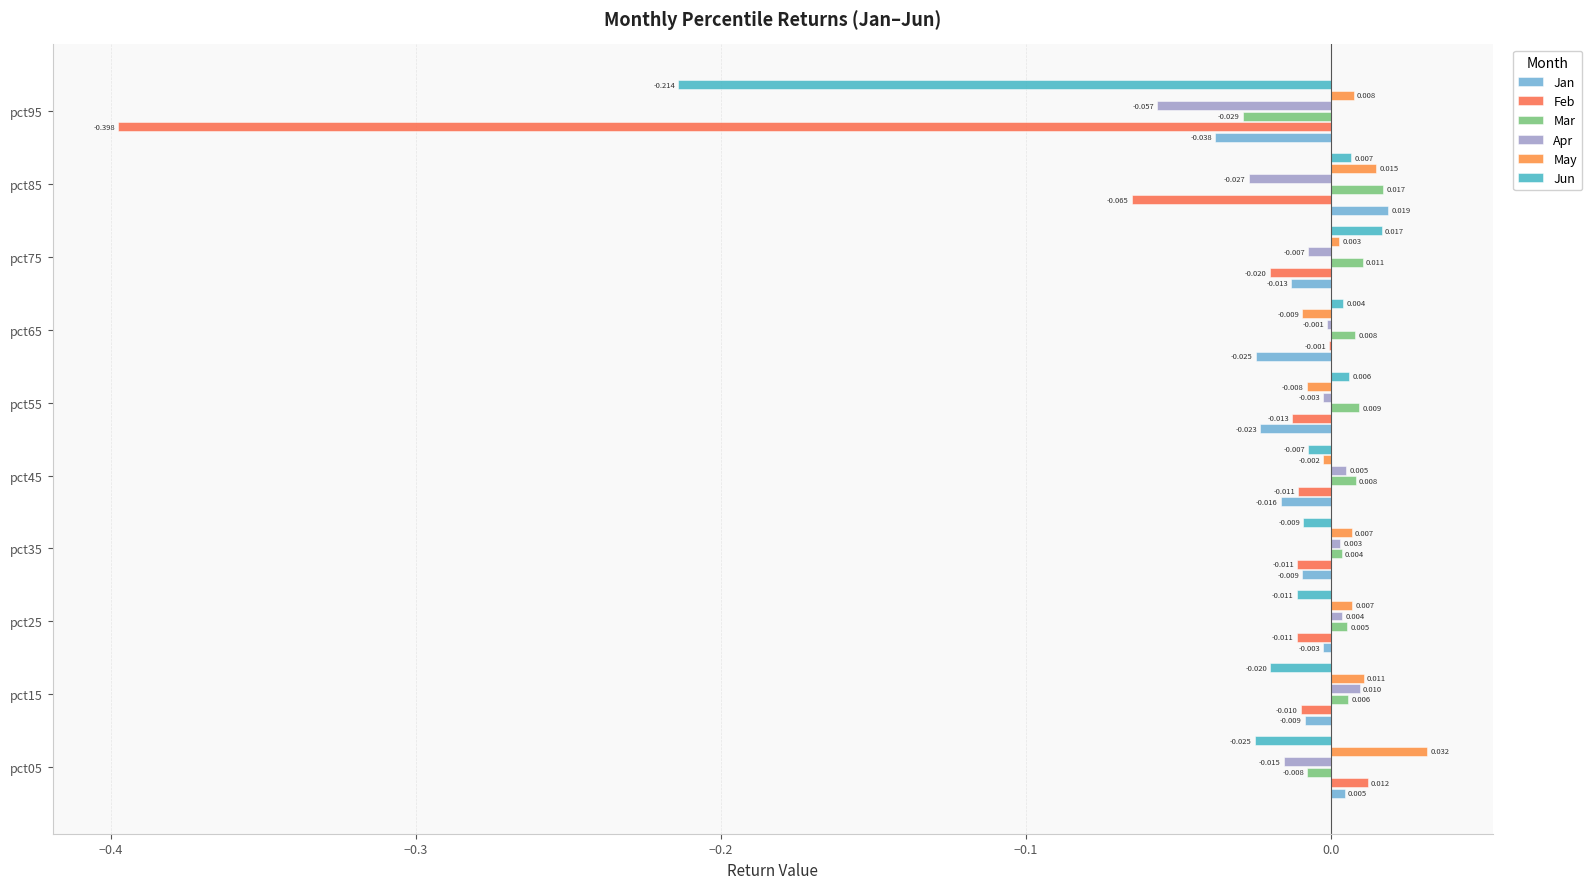

How many categories are shown in the chart?

10